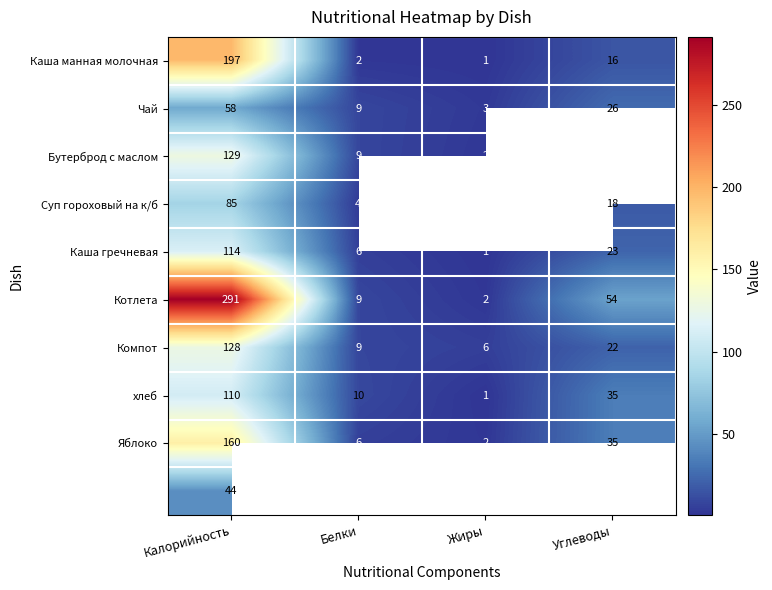

Count the number of data series in this chart.

10